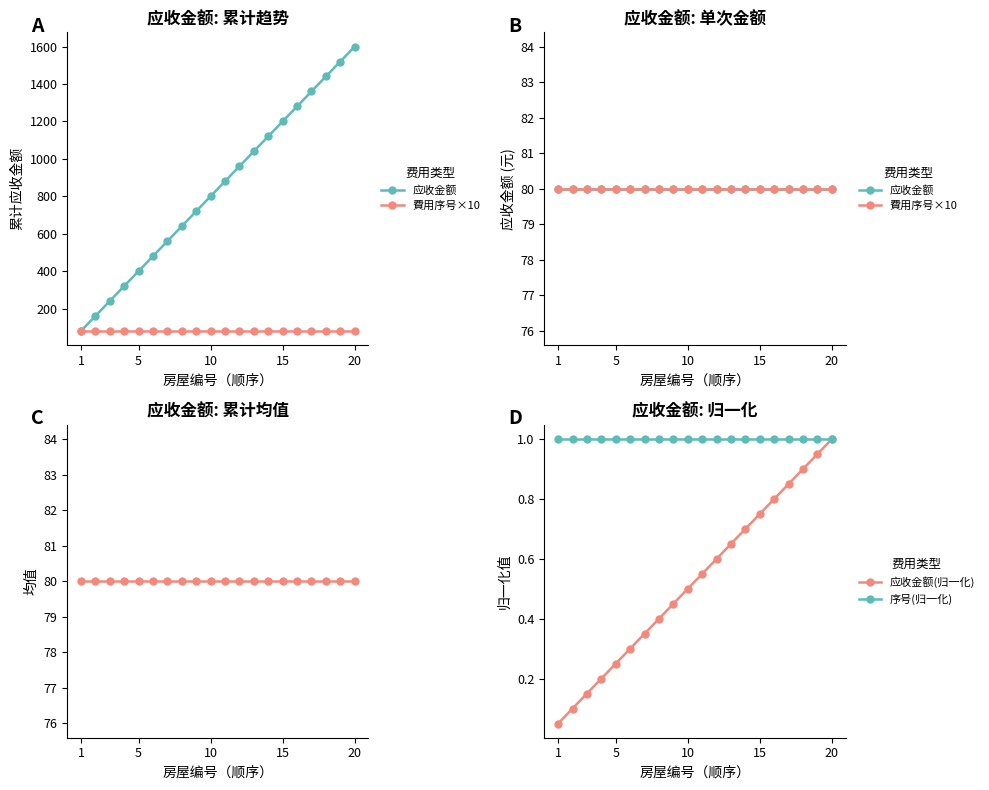

True or false: 应收金额(归一化) has more than 1 points higher than both neighbors.

False